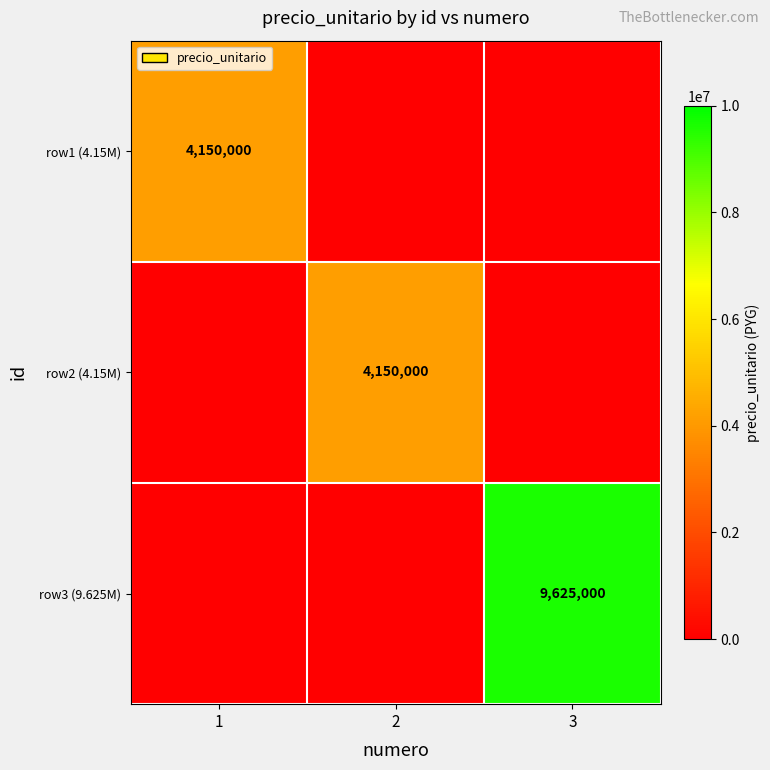

The value of row3 (9.625M) at 3 is 12703908. True or false?

False